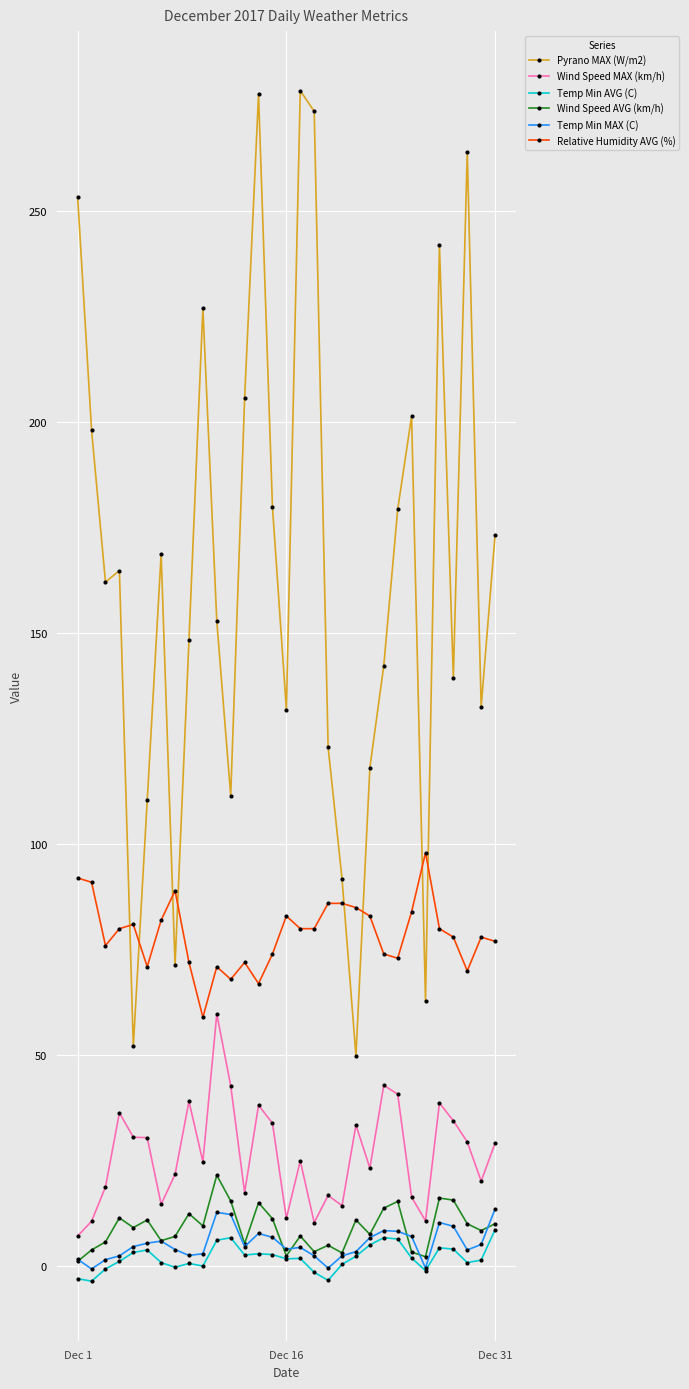

What are all the series names shown in the legend?

Pyrano MAX (W/m2), Wind Speed MAX (km/h), Temp Min AVG (C), Wind Speed AVG (km/h), Temp Min MAX (C), Relative Humidity AVG (%)